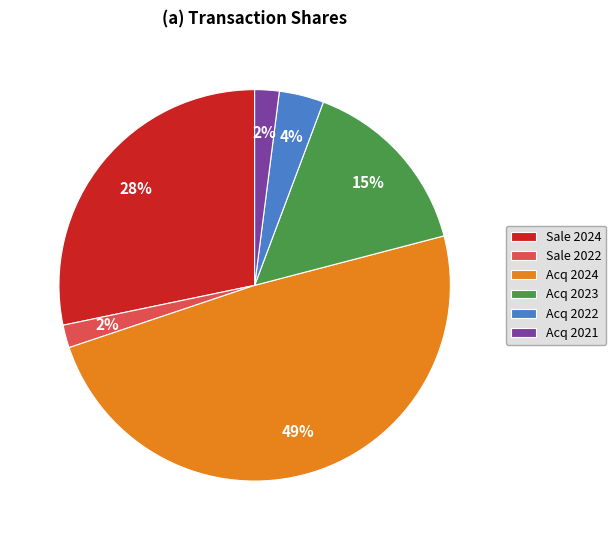

To the nearest percent, what is the combined percentage of Acq 2021 and Acq 2024?

51%